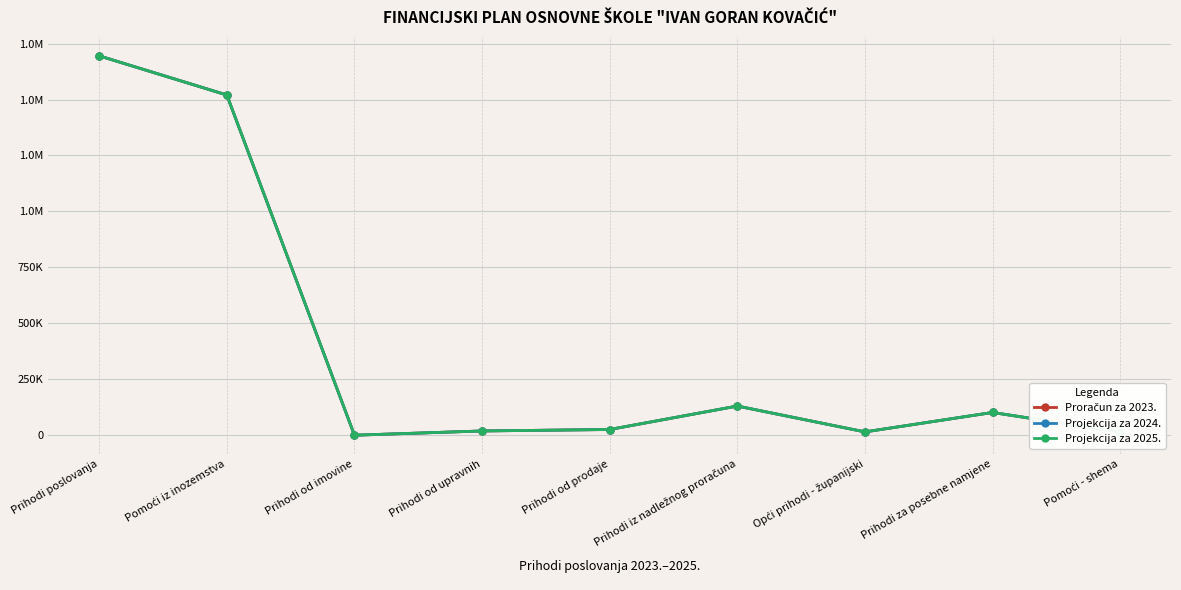

Which series has the largest range (max minus min)?

Proračun za 2023.